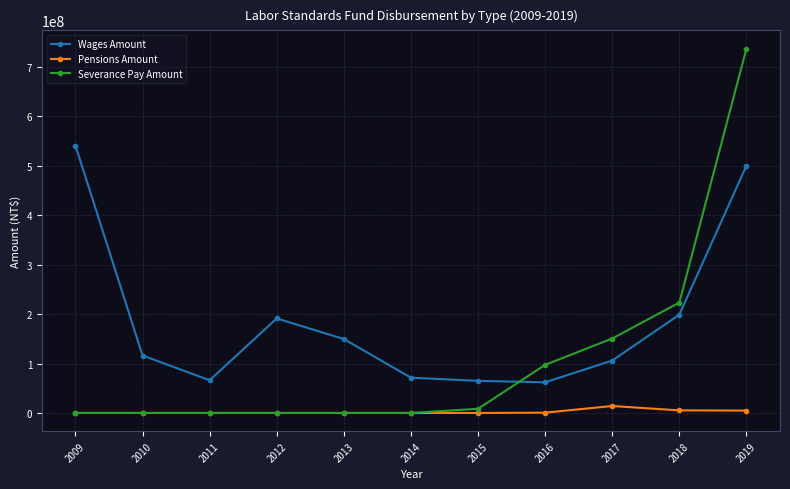

What is the maximum value for Wages Amount?

541008884